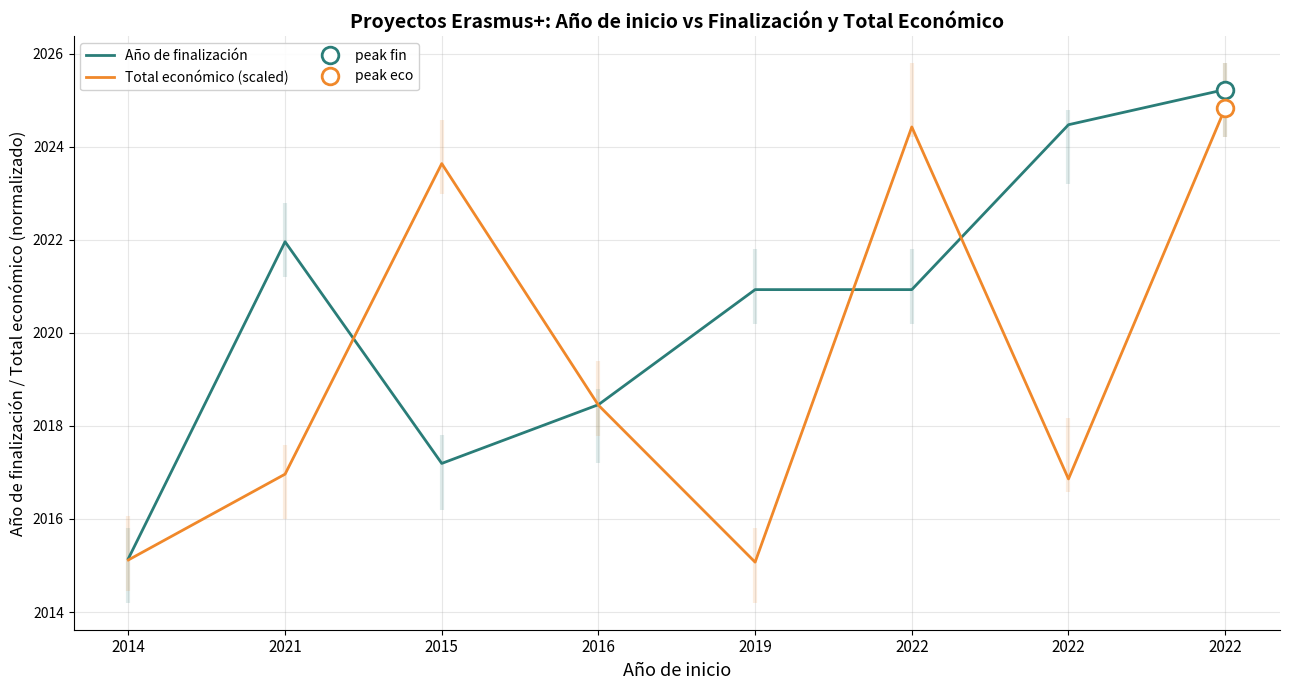

At which label is Total económico (scaled) closest to 2019?

2016